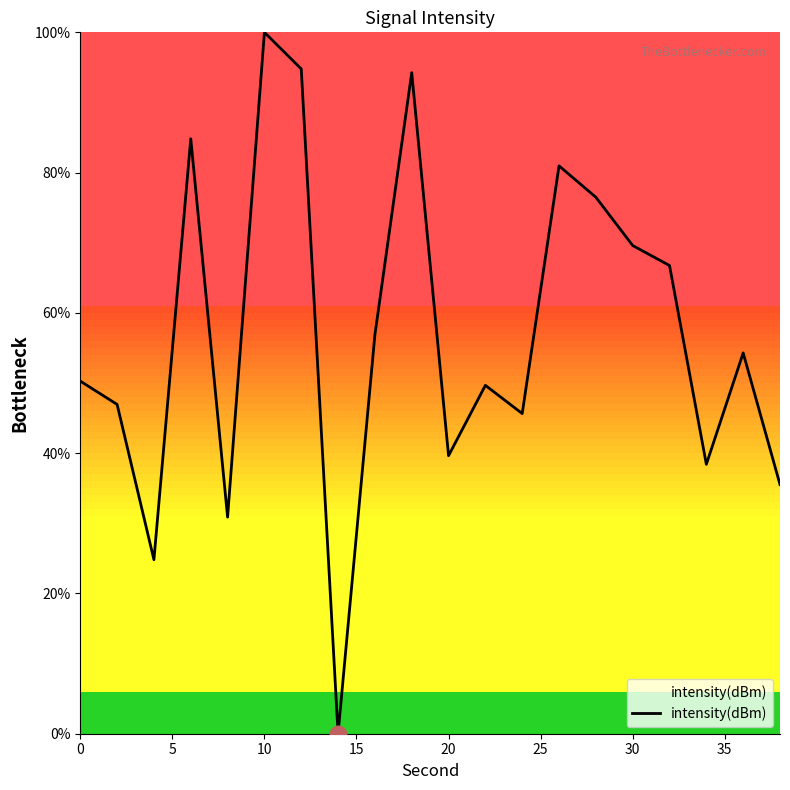

What is the difference between the maximum and minimum values?

100.0